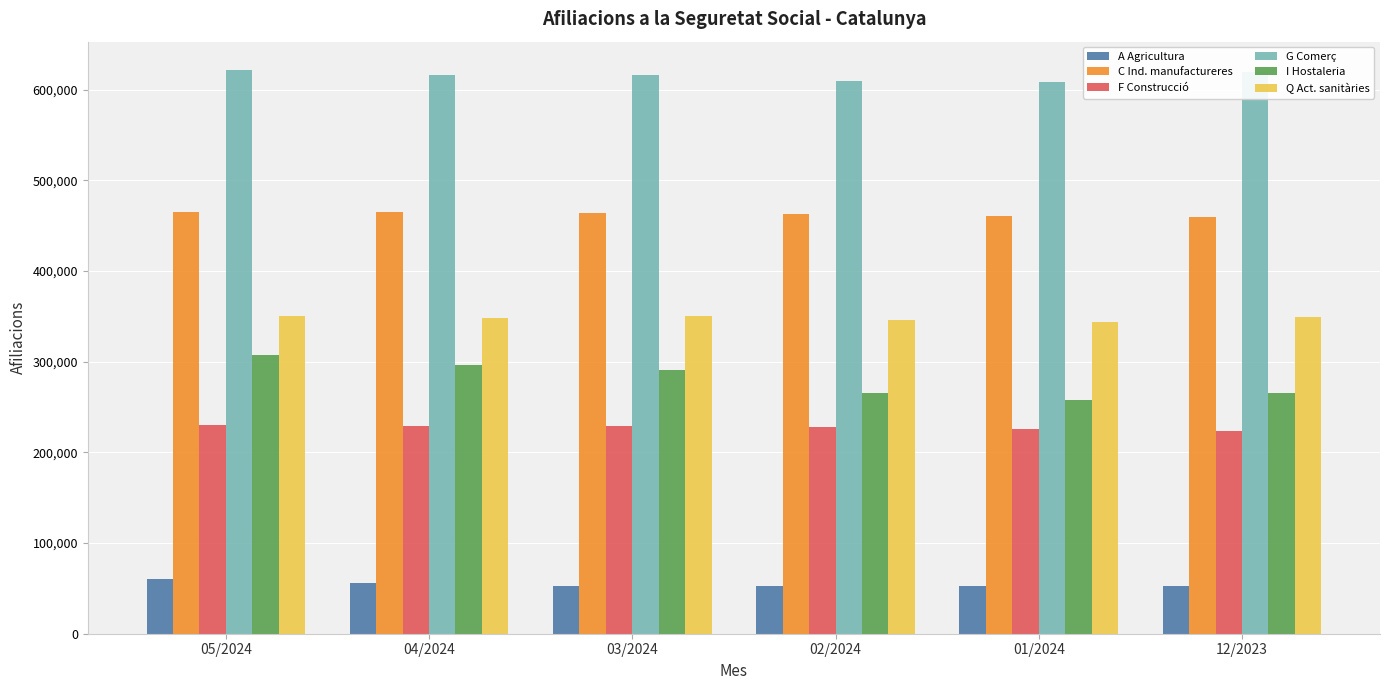

What are all the series names shown in the legend?

A Agricultura, C Ind. manufactureres, F Construcció, G Comerç, I Hostaleria, Q Act. sanitàries